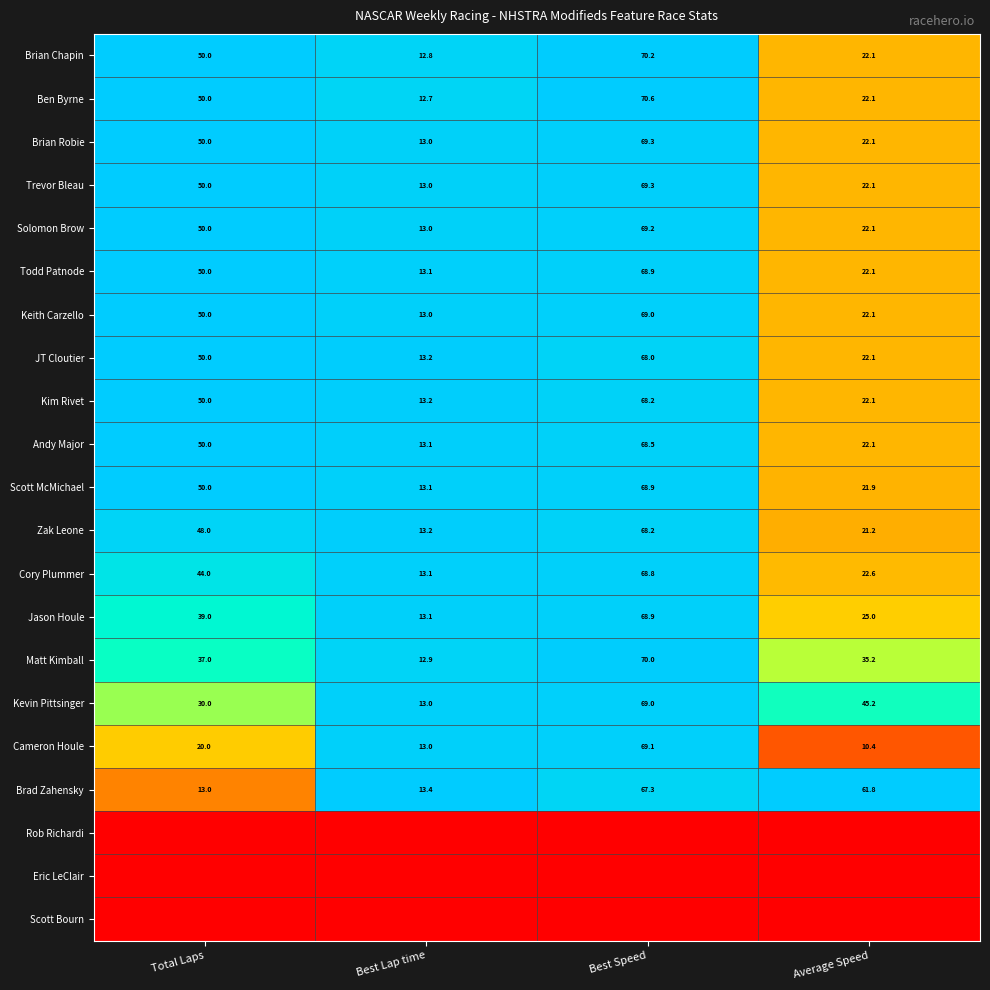

Is it true that Ben Byrne equals 22.1 at Average Speed?

True